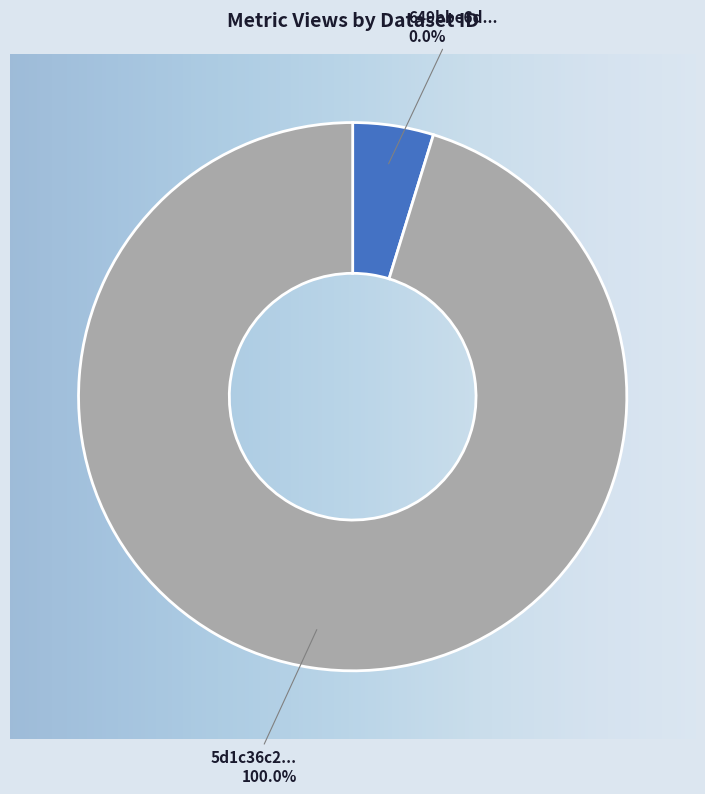

To the nearest percent, what is the difference between the largest and smallest slice percentages?

100%